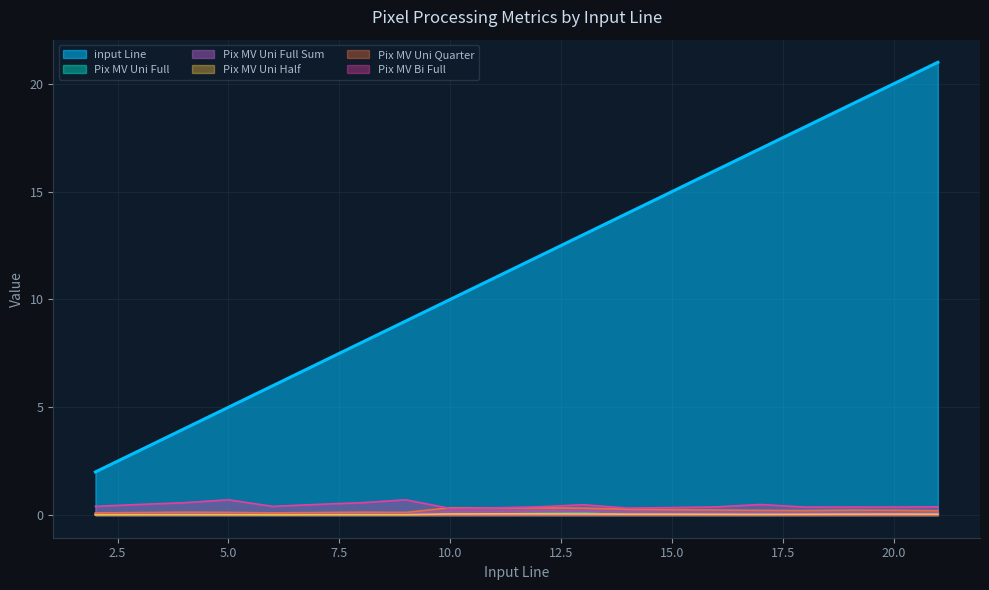

True or false: Pix MV Uni Full has more than 0 interior local peaks.

True